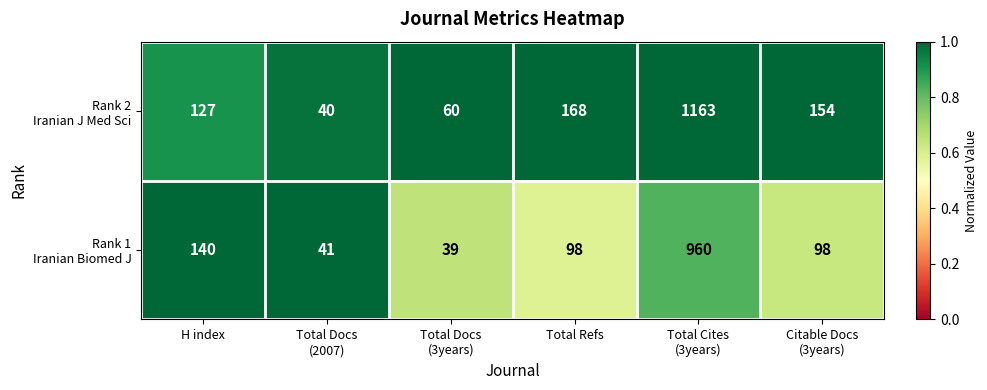

What is the smallest value displayed?

39